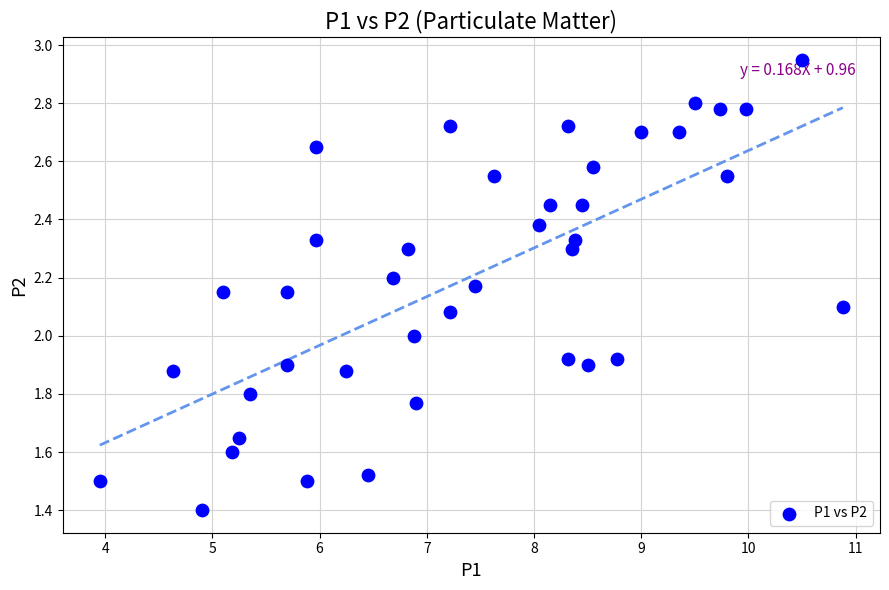

What is the range of X values (max minus min)?

6.9